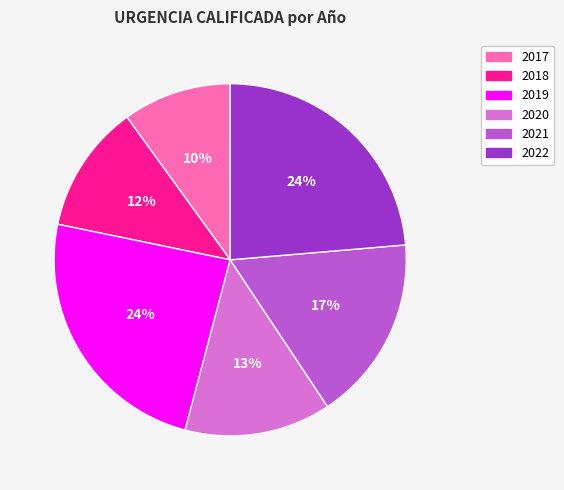

The 2017 slice represents 1% of the pie. True or false?

False